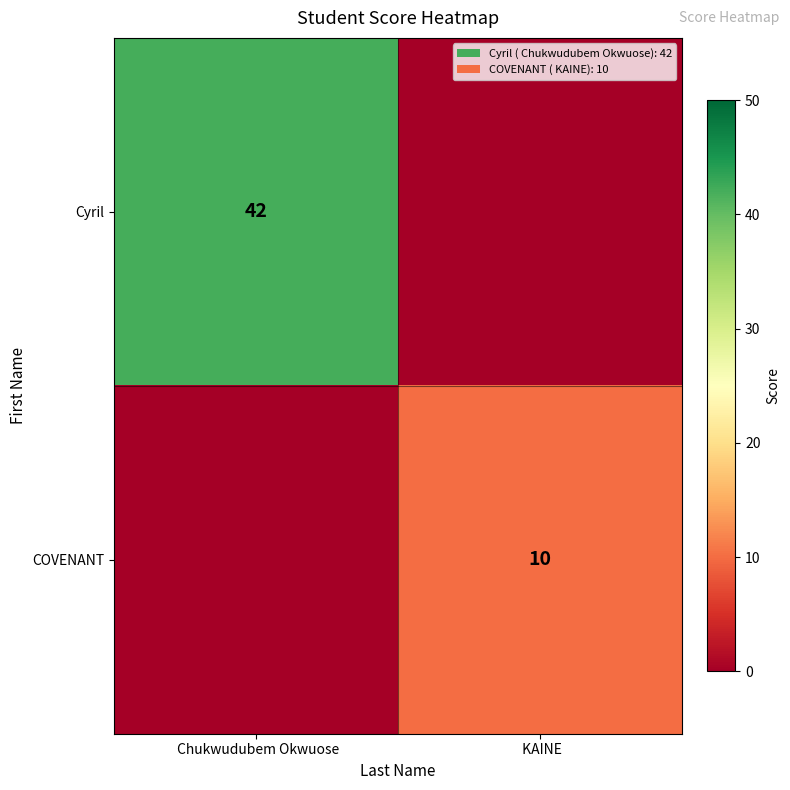

True or false: COVENANT has a value of 10 at  KAINE.

True